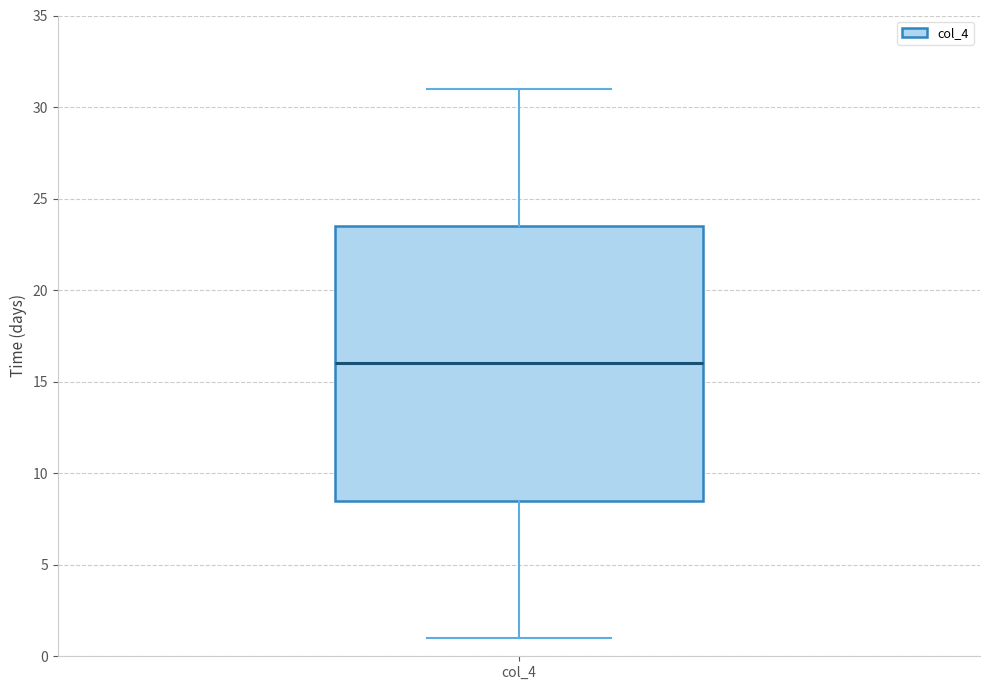

Transcribe this box plot: give where the median line is, the range the box spans, and where the two whiskers end, as read against the y-axis. The values are not printed on the chart, so give them approximately, as read against the axis.

median 16.0, box 8.5 to 23.5, whiskers 1.0 to 31.0